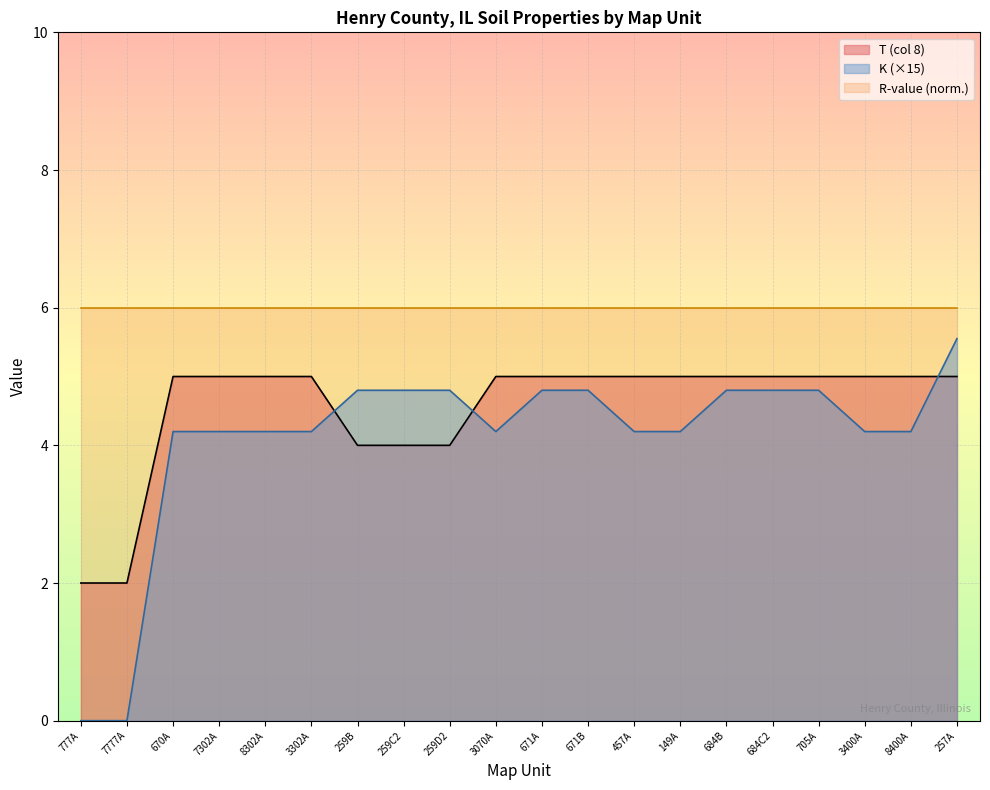

True or false: T (col 8) has a value of 3.3 at 7777A.

False